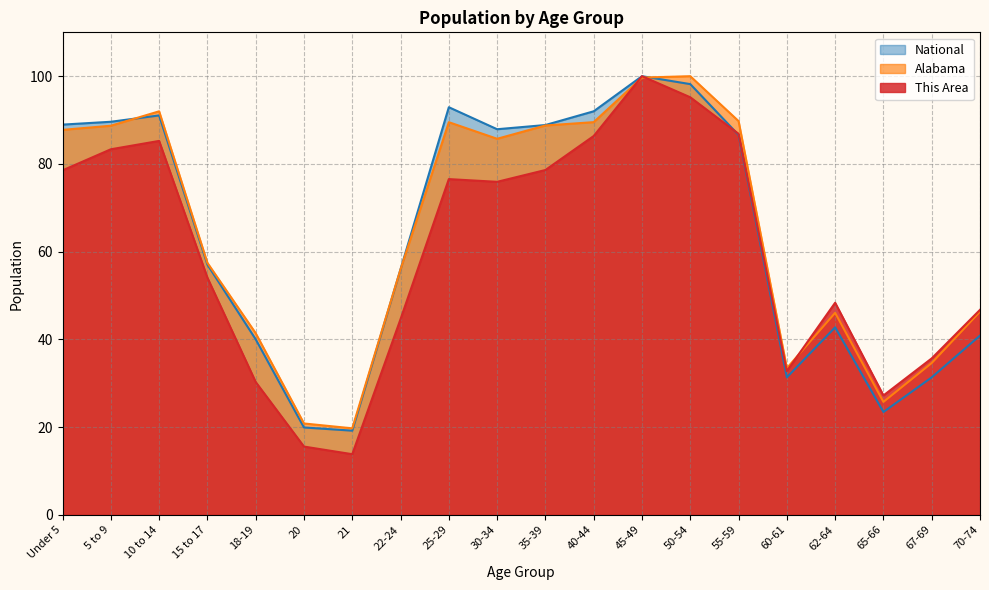

Which series has the largest total across all categories?

Alabama